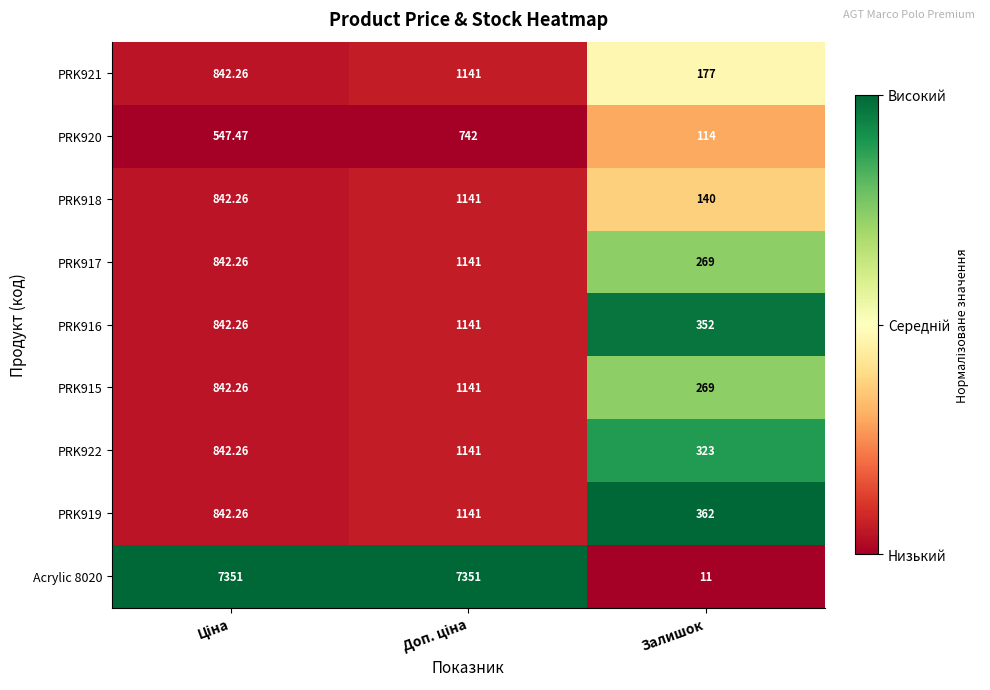

Which category has the lowest value in the PRK919 series?

Залишок